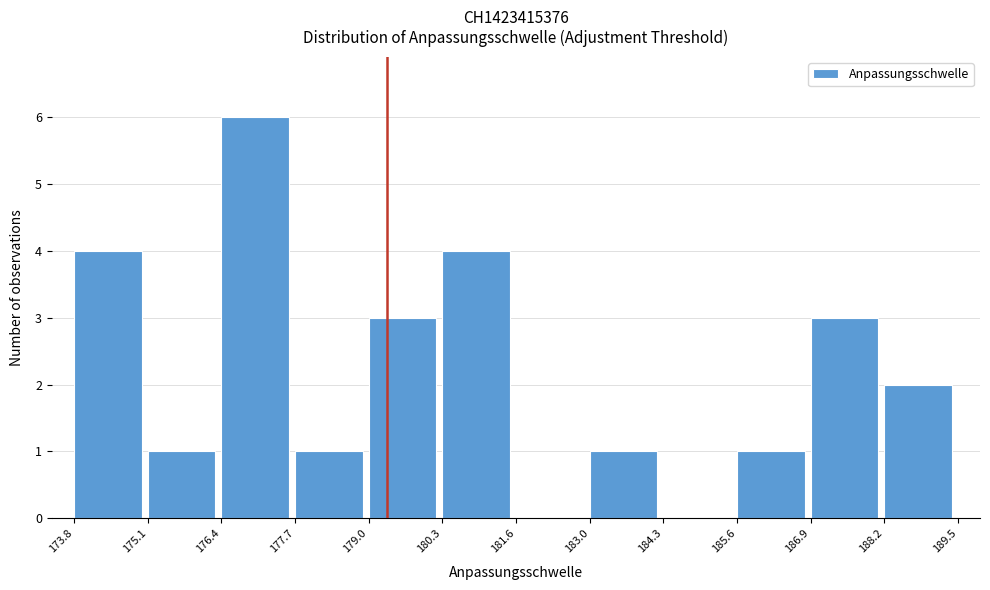

Reading left to right, list every bar in this chart as the range it spans on the x-axis followed by its height. The values are not printed on the chart, so give them approximately, as read against the axis.

173.8 to 175.1: 4
175.1 to 176.4: 1
176.4 to 177.7: 6
177.7 to 179.0: 1
179.0 to 180.3: 3
180.3 to 181.6: 4
181.6 to 183.0: 0
183.0 to 184.3: 1
184.3 to 185.6: 0
185.6 to 186.9: 1
186.9 to 188.2: 3
188.2 to 189.5: 2